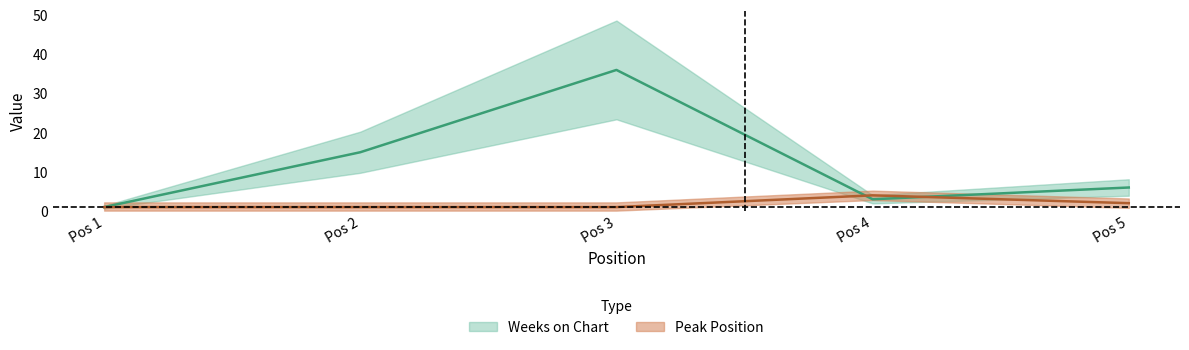

What is the difference between the second highest and second lowest values in the Weeks on Chart series?

12